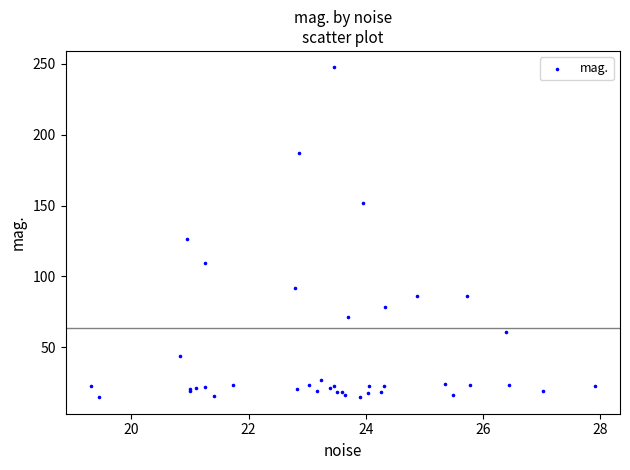

What Y value in the scatter plot is closest to 131?

126.2